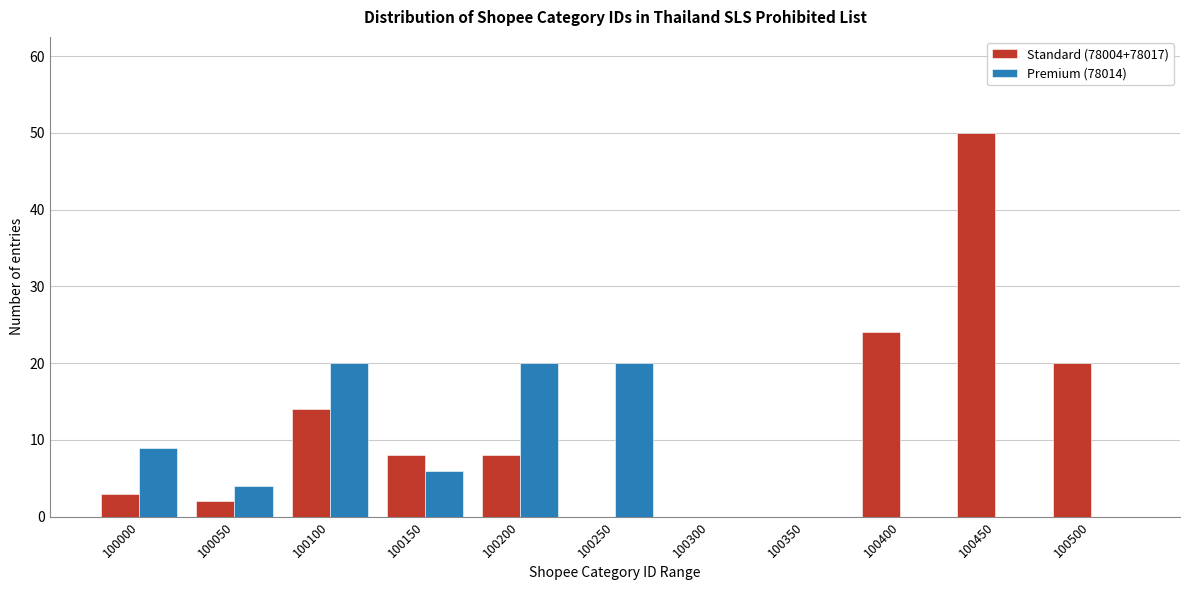

Reading right to left, extract all data points from this chart.

Standard (78004+78017): 100500=20	100450=50	100400=24	100350=0	100300=0	100250=0	100200=8	100150=8	100100=14	100050=2	100000=3
Premium (78014): 100500=0	100450=0	100400=0	100350=0	100300=0	100250=20	100200=20	100150=6	100100=20	100050=4	100000=9